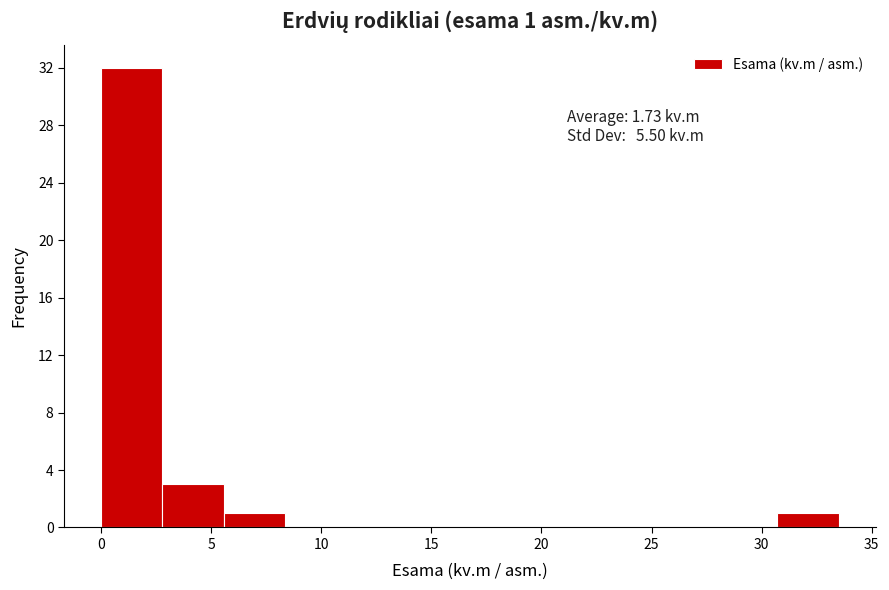

Over which range of the x-axis is the bar tallest?

0.0 to 3.0